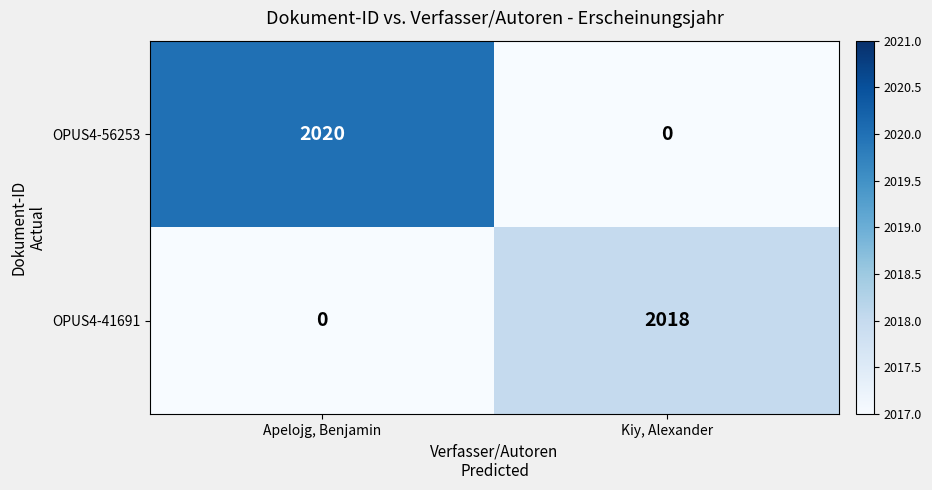

The value of OPUS4-56253 at Kiy, Alexander is 609. True or false?

False